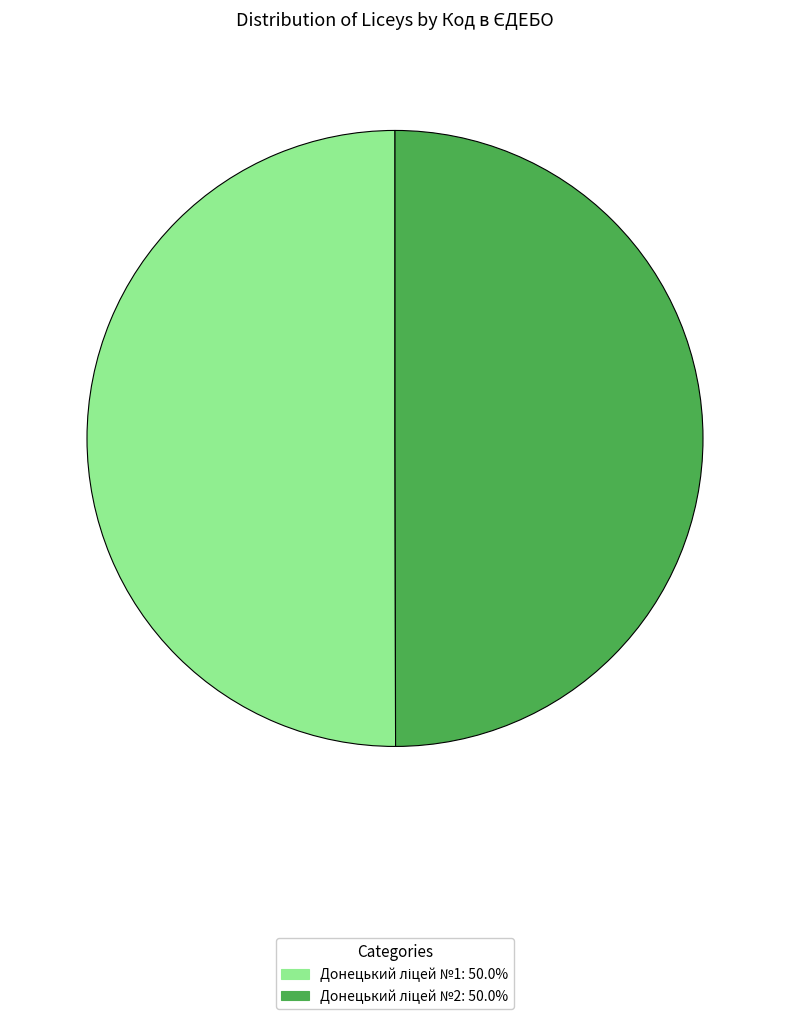

Rank the categories by value from lowest to highest.

Донецький ліцей №2, Донецький ліцей №1